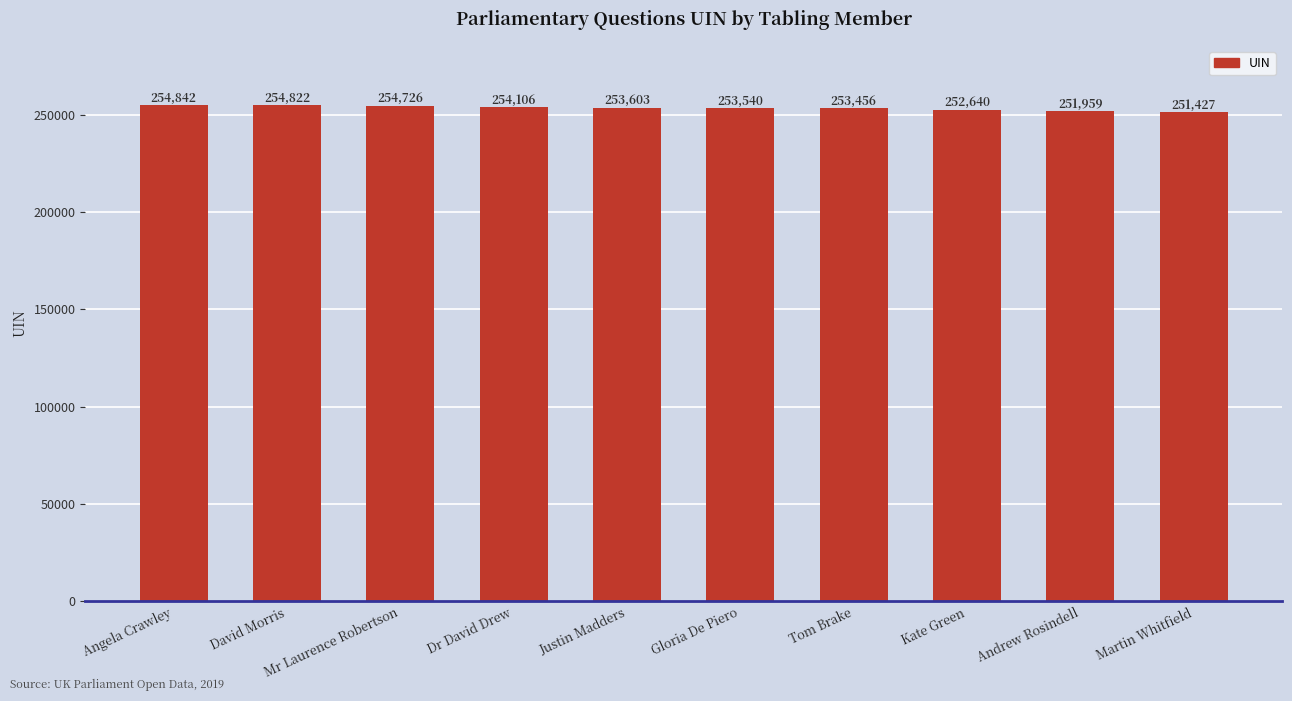

How many data points are less than 253603?

5